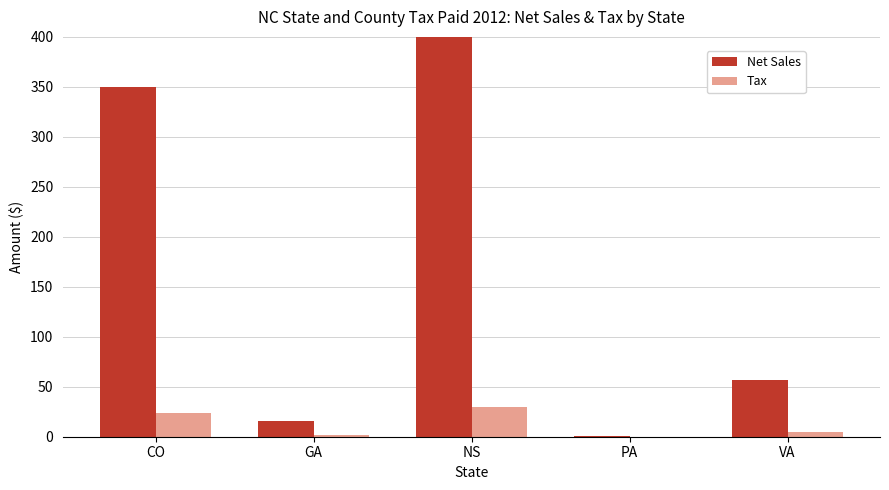

Reading right to left, list all the values displayed in this chart.

Net Sales: 56.5	1.2	440.3	15.5	350.0
Tax: 4.9	0.1	29.7	1.8	23.6